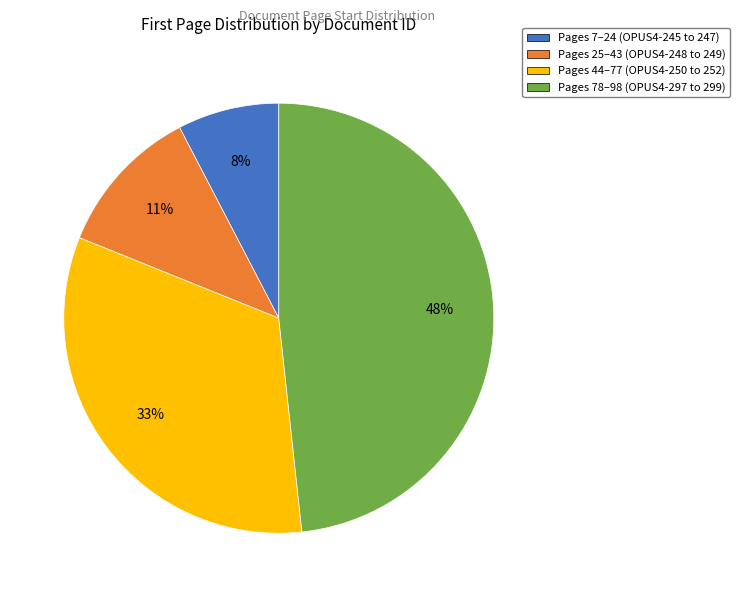

Which slice is the largest?

Pages 78–98 (OPUS4-297 to 299)